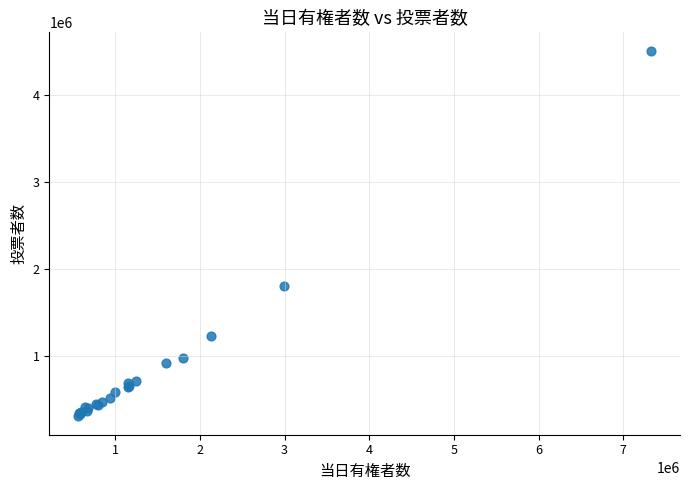

What Y value in the scatter plot is closest to 2408045?

1808514